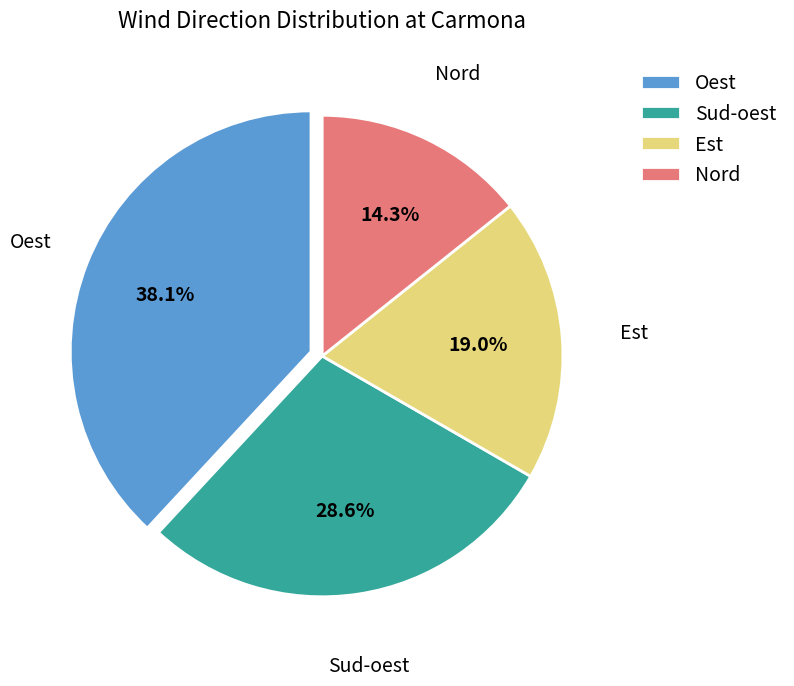

Combined, do Oest and Sud-oest account for over 50%?

Yes